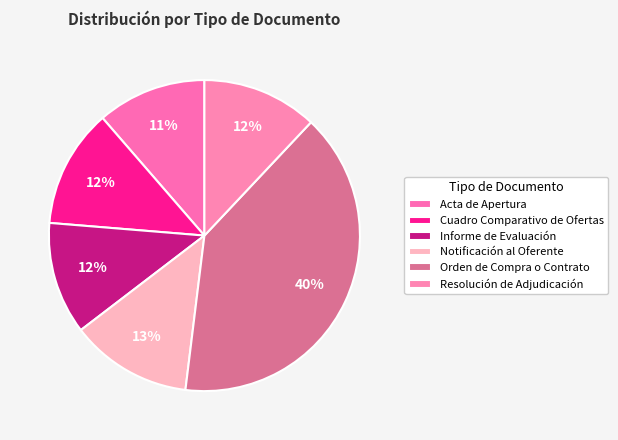

How many slices are in this pie chart?

6